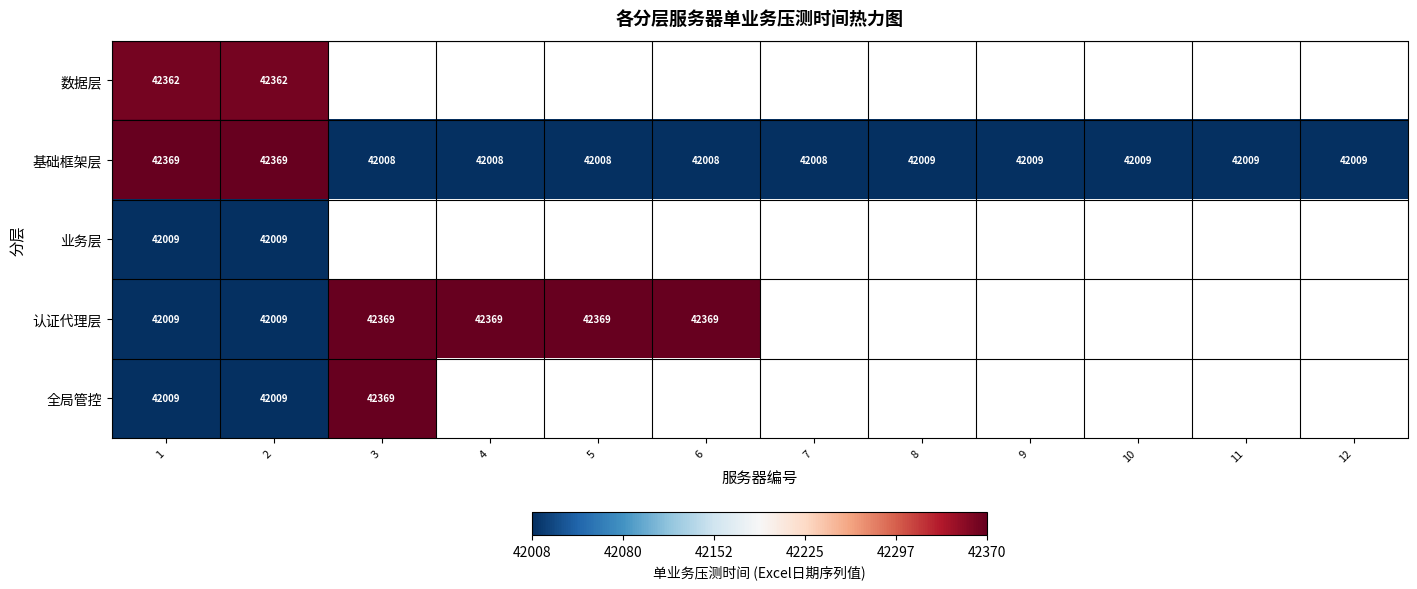

What is the sum of the 基础框架层 values at 10 and 9?

84018